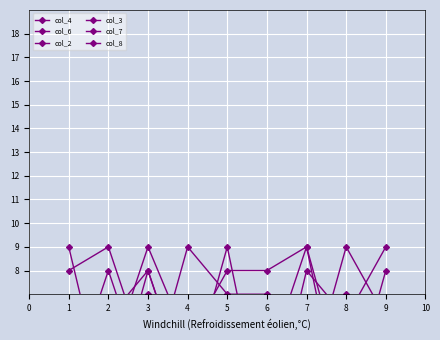

Between 1 and 6, which series saw the biggest shift?

col_2